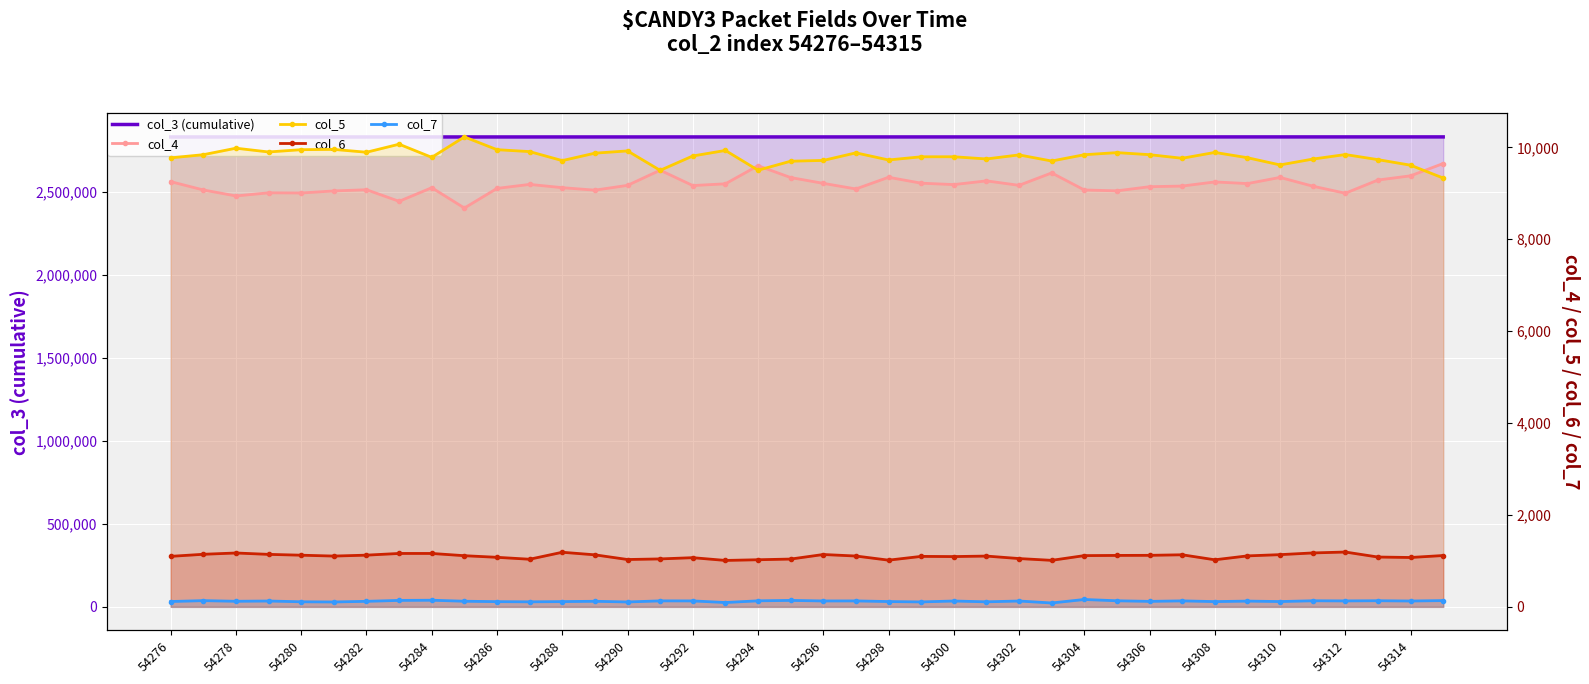

What are all the series names shown in the legend?

col_3 (cumulative), col_4, col_5, col_6, col_7